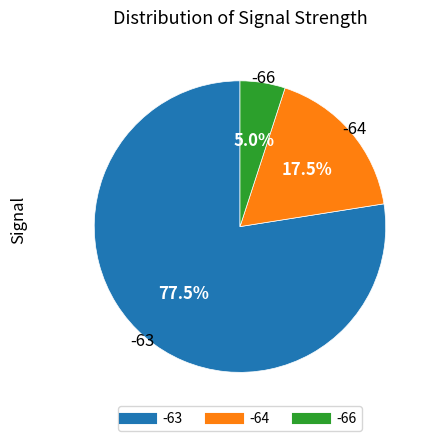

Does any single category account for the majority?

Yes